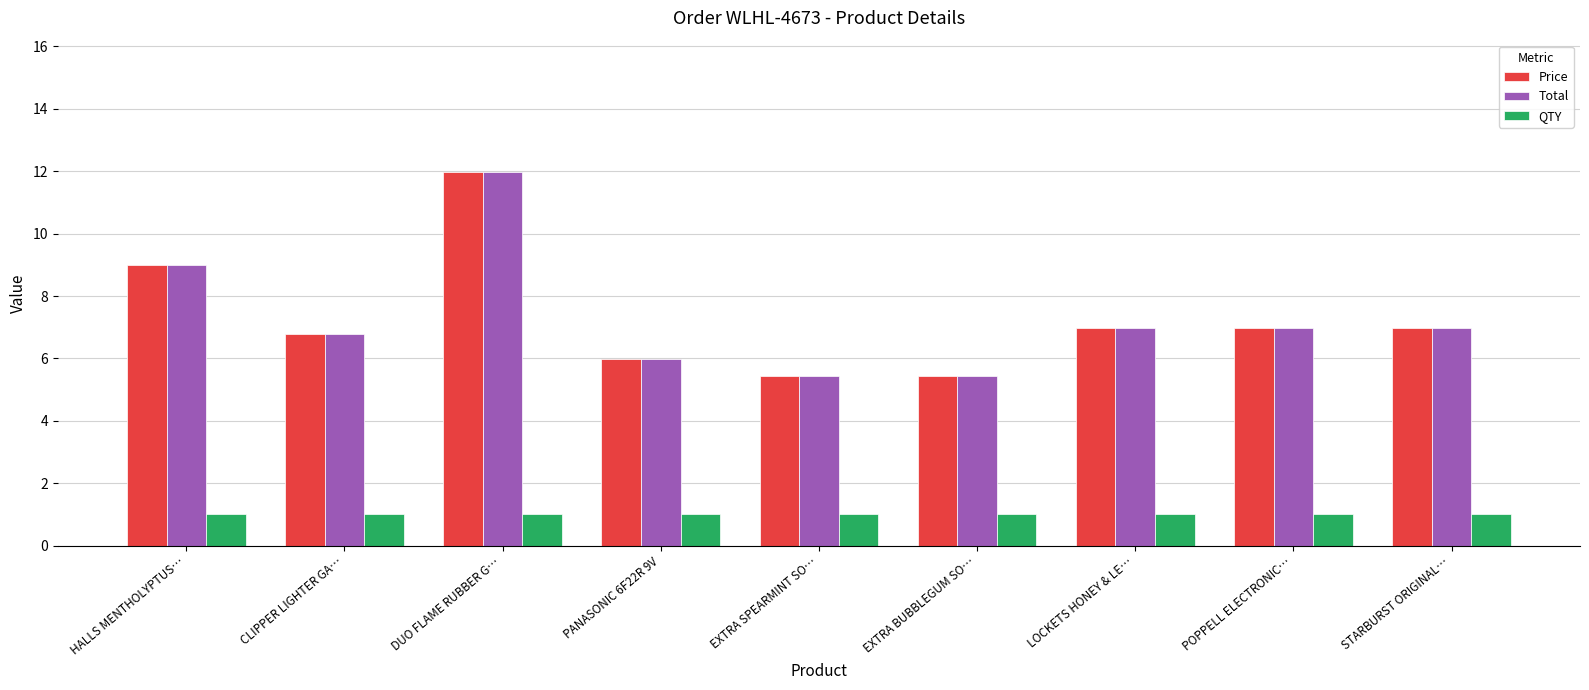

What value does the QTY series have at LOCKETS HONEY & LE…?

1.0